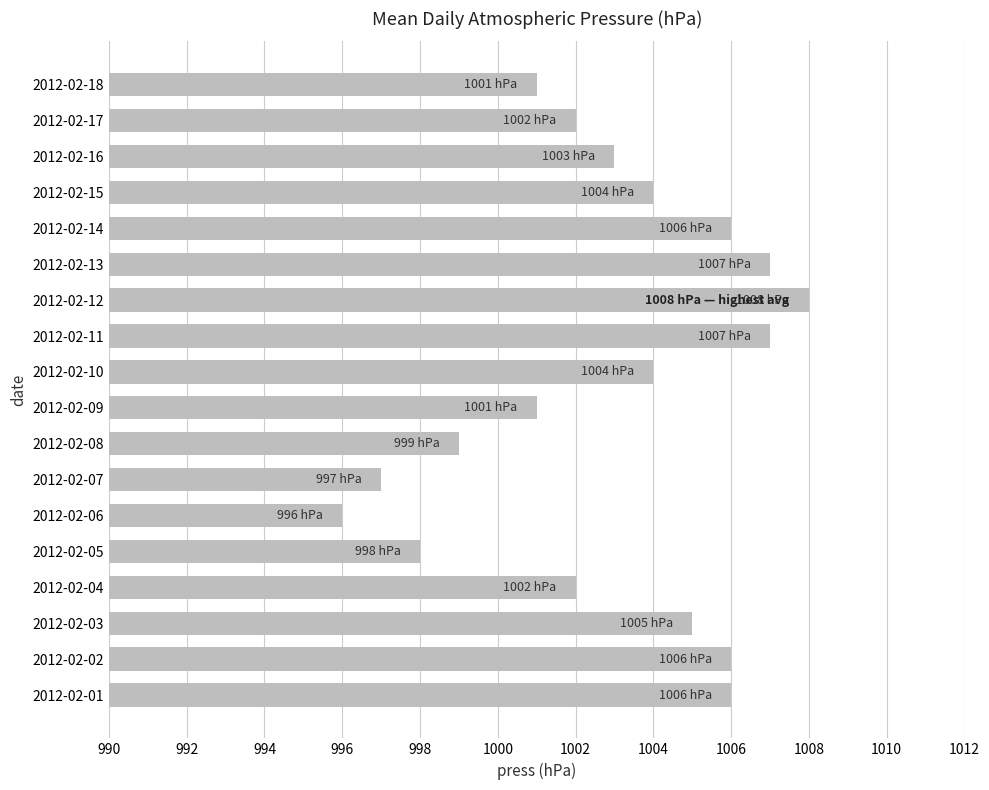

Reading top to bottom, transcribe all the data shown in this chart.

1001	1002	1003	1004	1006	1007	1008	1007	1004	1001	999	997	996	998	1002	1005	1006	1006